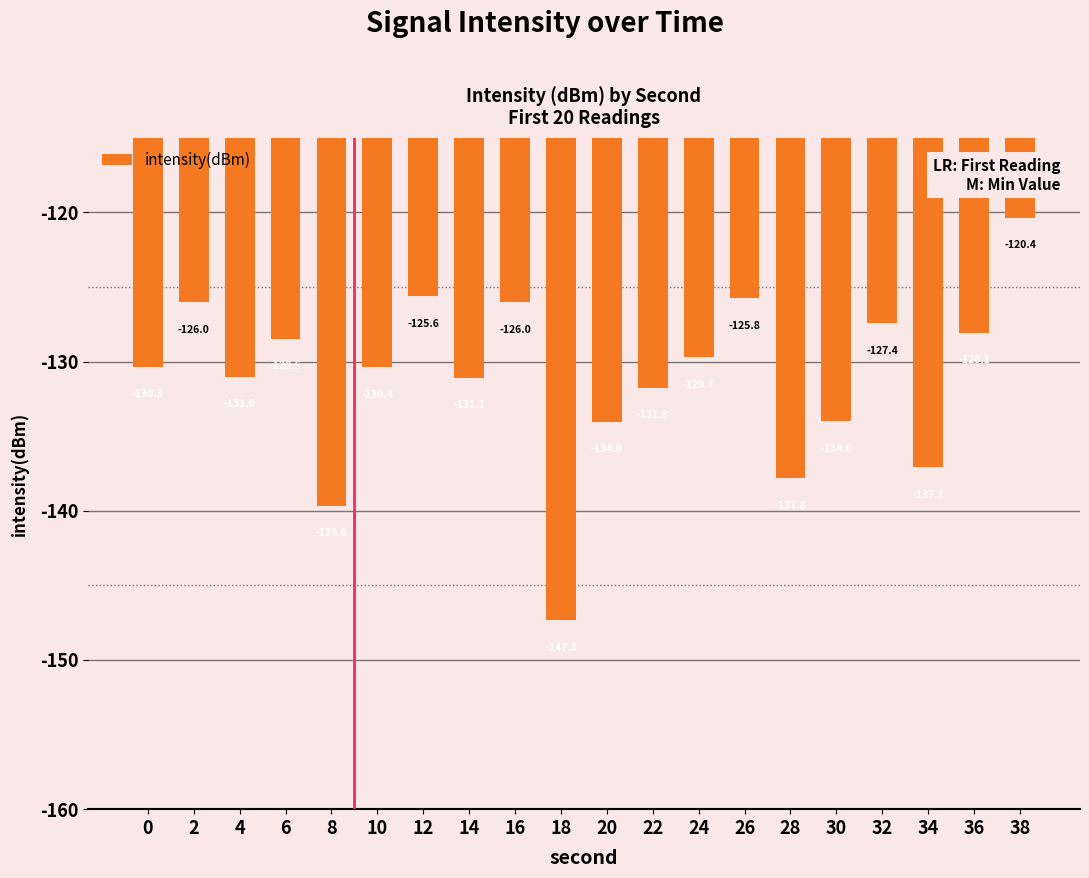

What is the difference between the maximum and second lowest values?

19.3